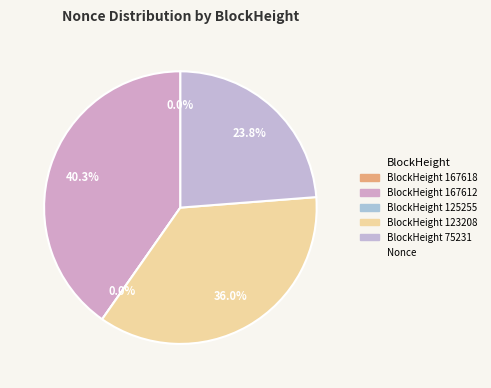

True or false: 167618 accounts for 1% of the total.

False